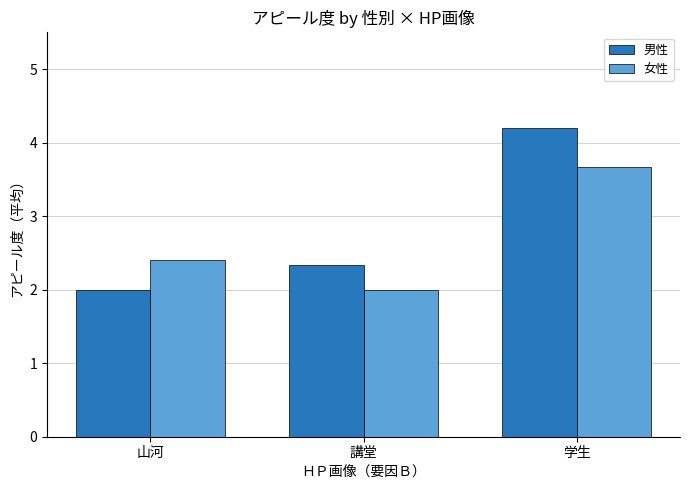

The value of 男性 at 講堂 is 1.5. True or false?

False